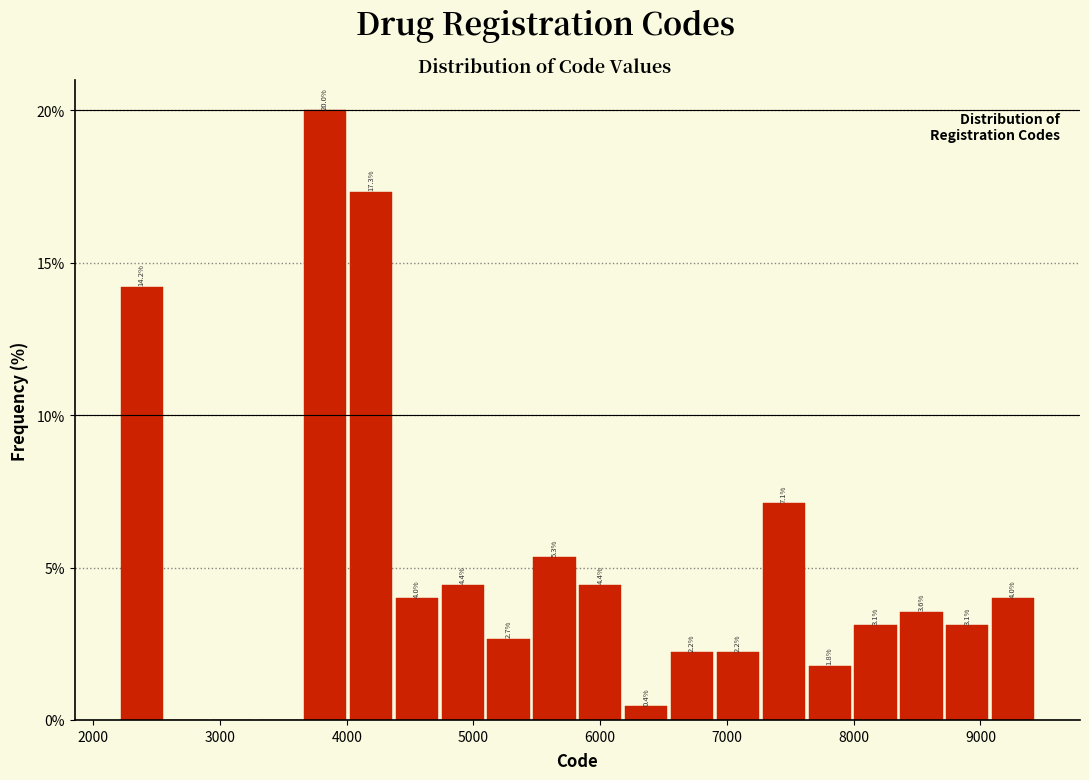

Around what value on the x-axis is the tallest bar? Give the approximate position of its centre, as read against the axis.

3800